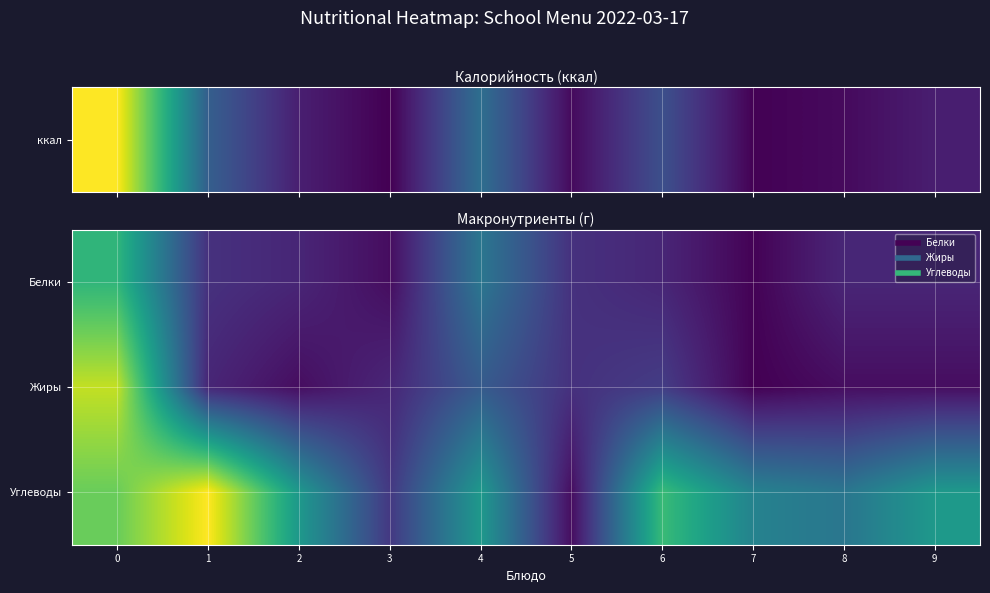

Reading left to right, what are all the values shown in this chart?

Белки: 0=18.4	1=4.0	2=3.0	3=1.0	4=11.0	5=4.0	6=3.0	7=0.2	8=3.0	9=3.0
Жиры: 0=25.5	1=3.0	2=1.0	3=3.1	4=8.0	5=4.0	6=5.0	7=0.0	8=1.0	9=1.0
Углеводы: 0=21.6	1=28.0	2=15.0	3=4.6	4=15.0	5=1.0	6=19.0	7=12.4	8=11.0	9=15.0